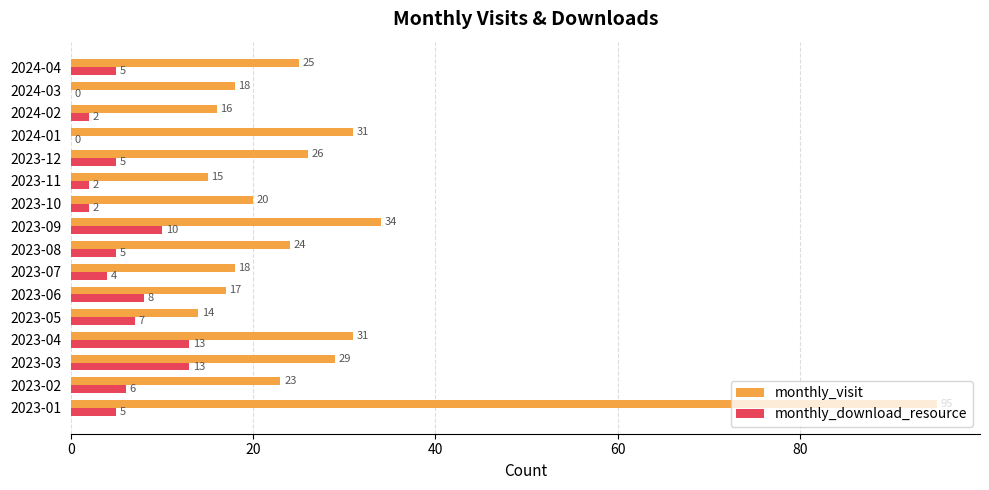

Which series has the largest total across all categories?

monthly_visit